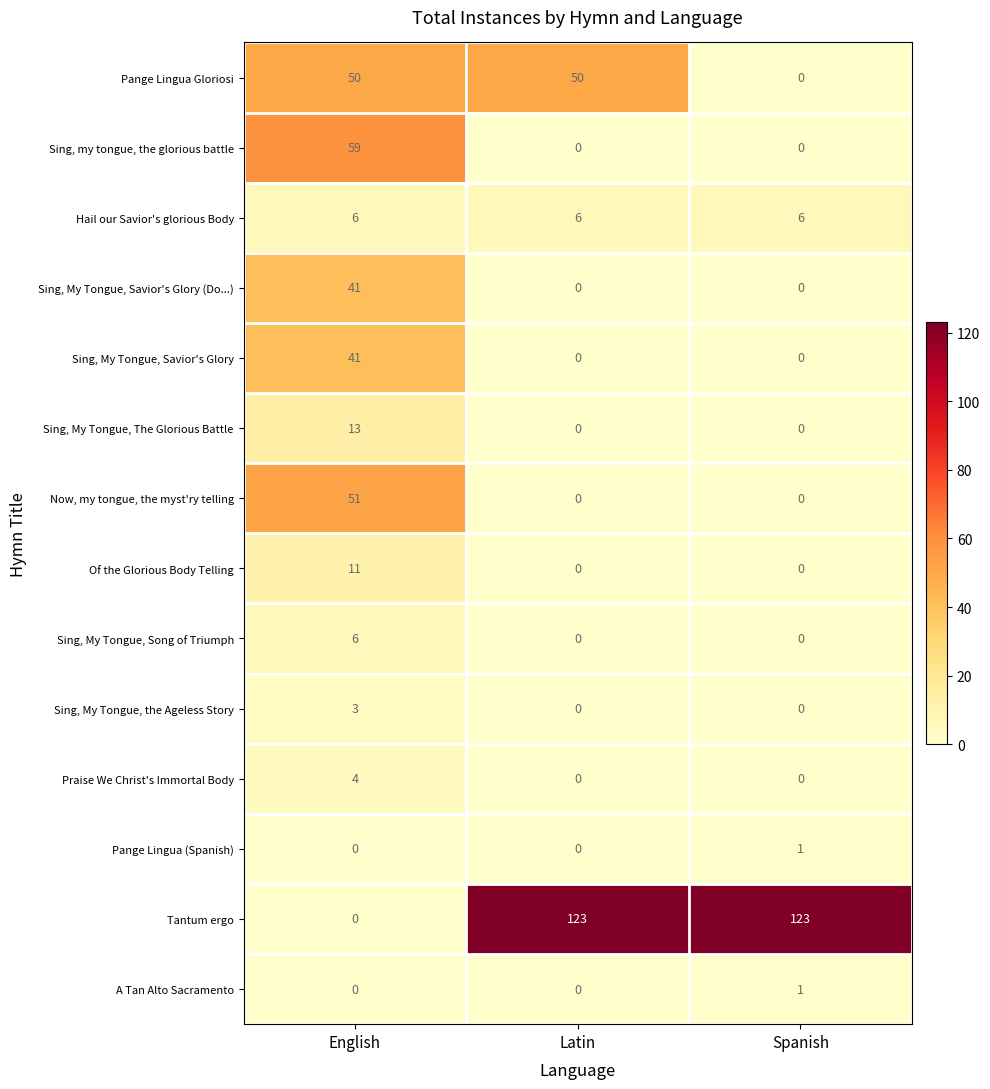

The Of the Glorious Body Telling series shows 5 at Spanish. True or false?

False